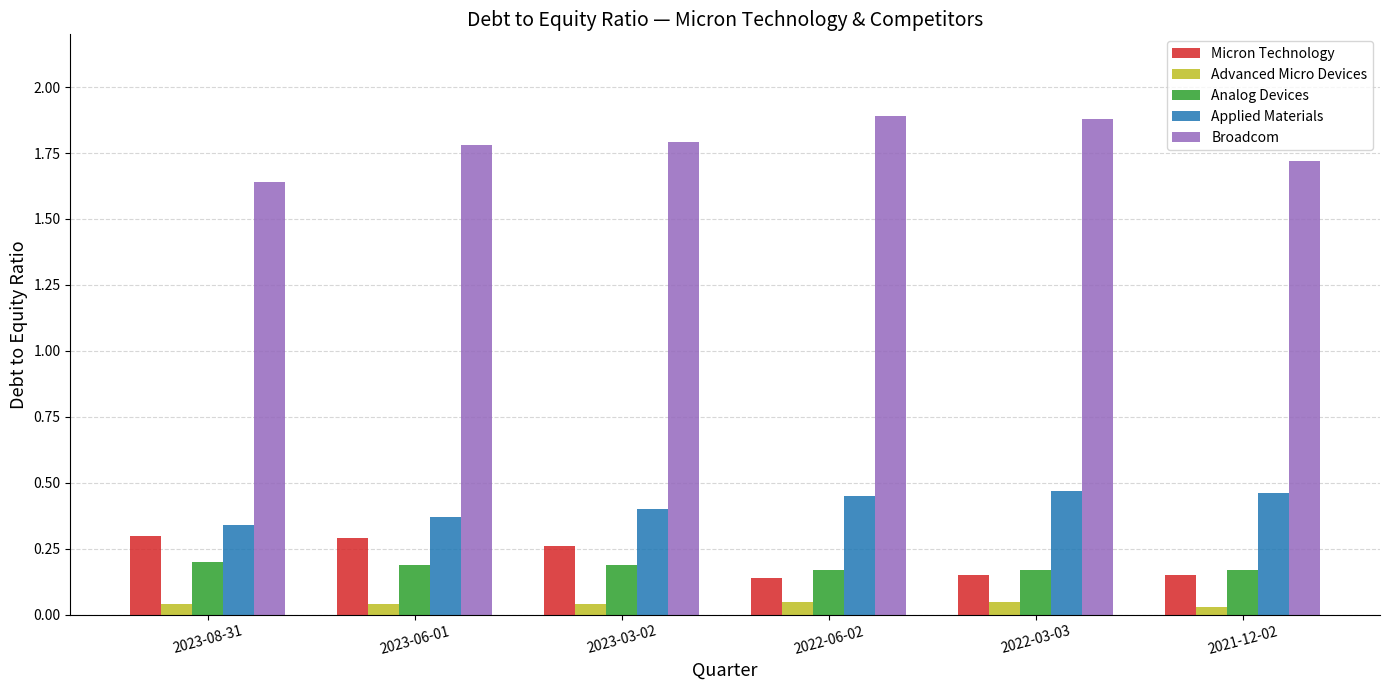

What is the label of the 3rd bar from the right?

2022-06-02